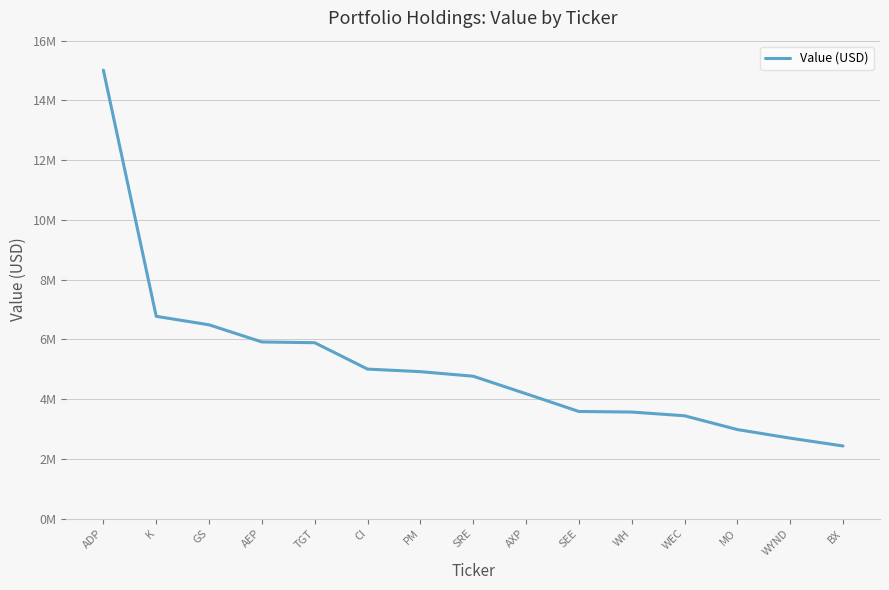

Is it true that the value at GS is 8746694?

False